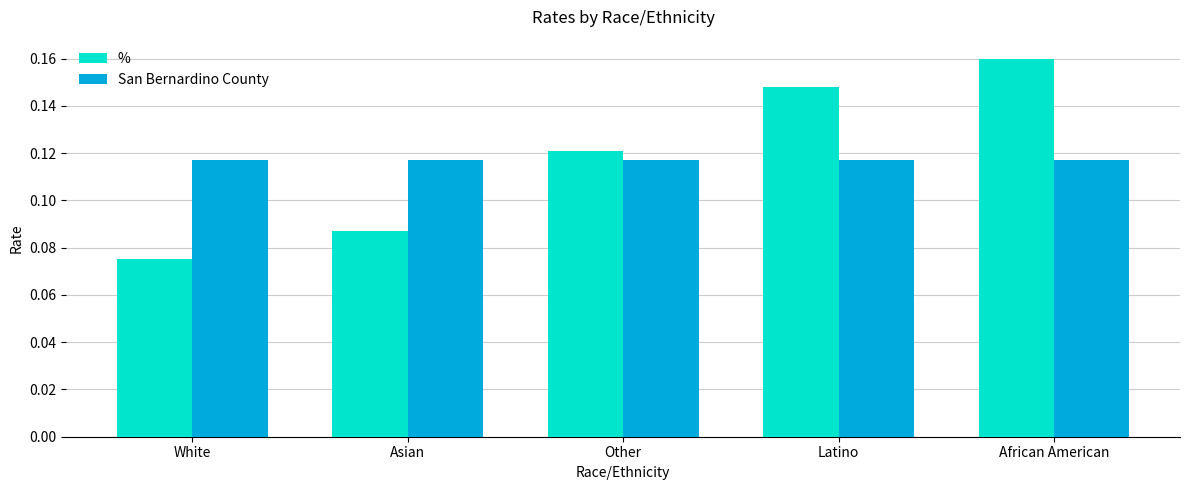

The San Bernardino County series shows 0.2 at Asian. True or false?

False